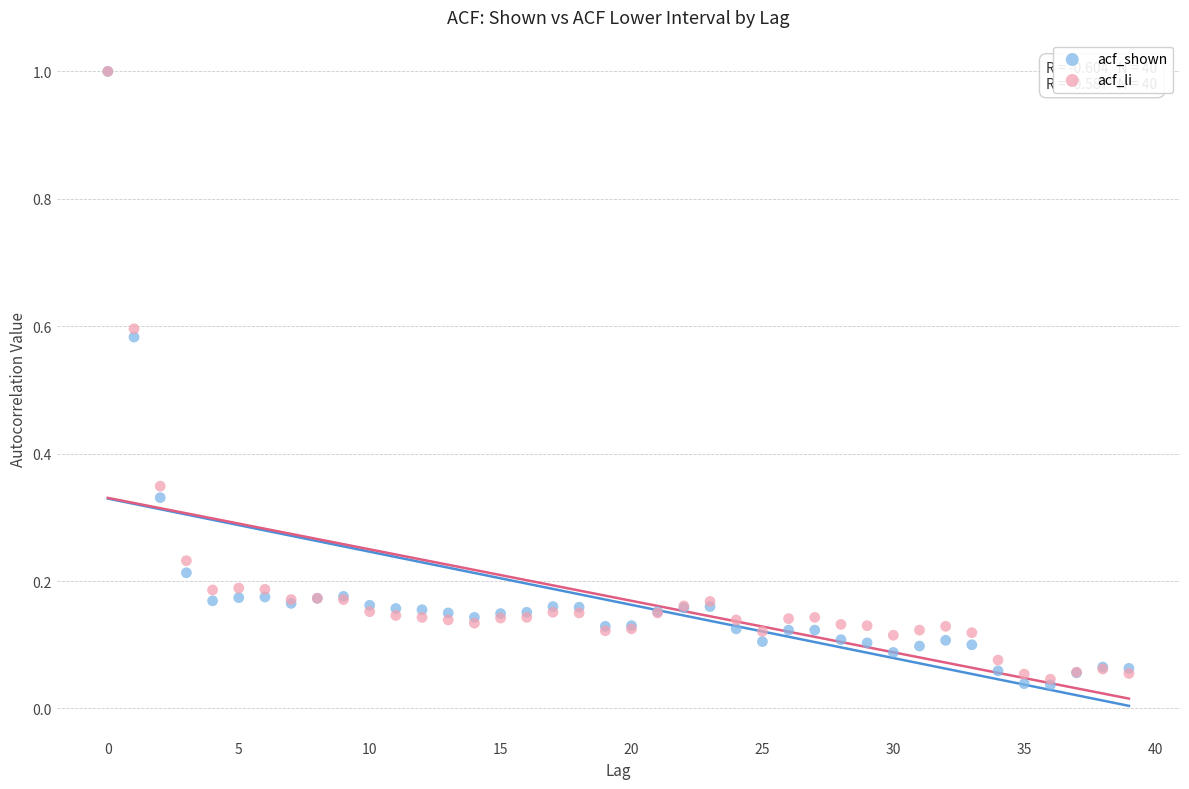

Which series reaches the minimum Y coordinate?

acf_shown